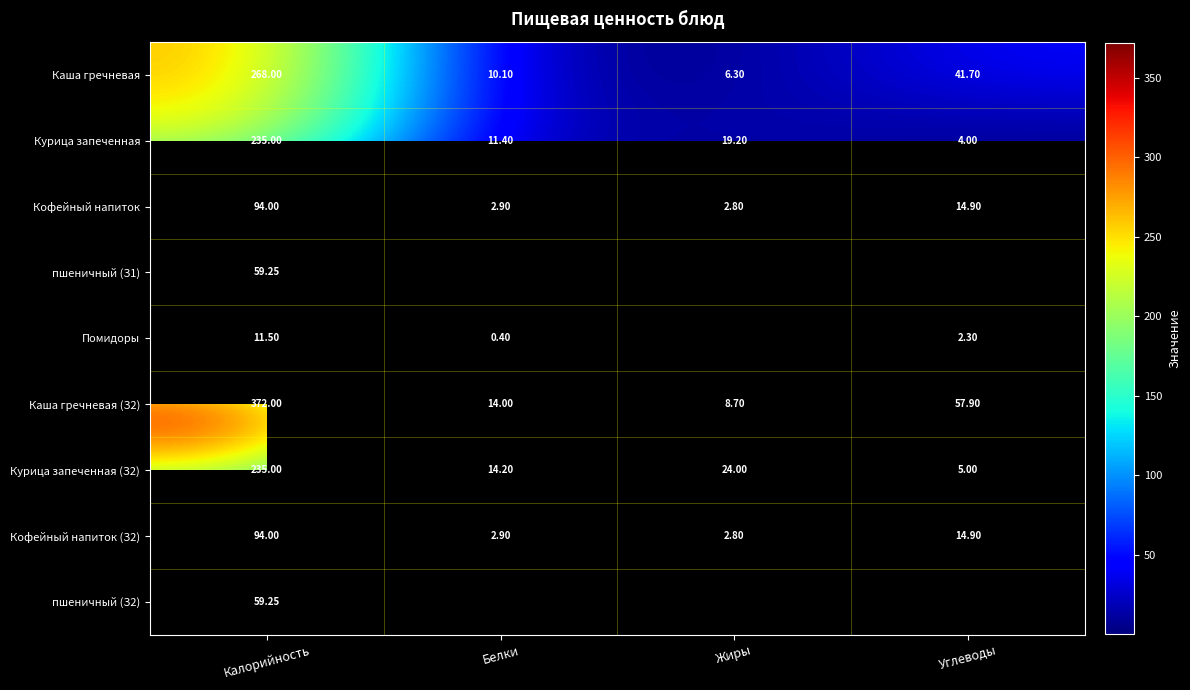

The value of Помидоры at Углеводы is 2.3. True or false?

True